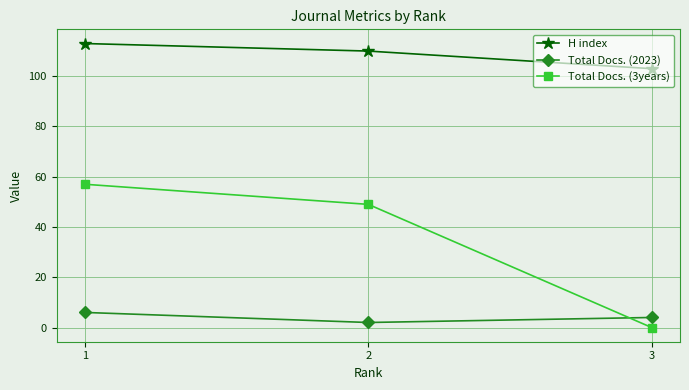

Reading right to left, what are all the values shown in this chart?

H index: 3=103	2=110	1=113
Total Docs. (2023): 3=4	2=2	1=6
Total Docs. (3years): 3=0	2=49	1=57